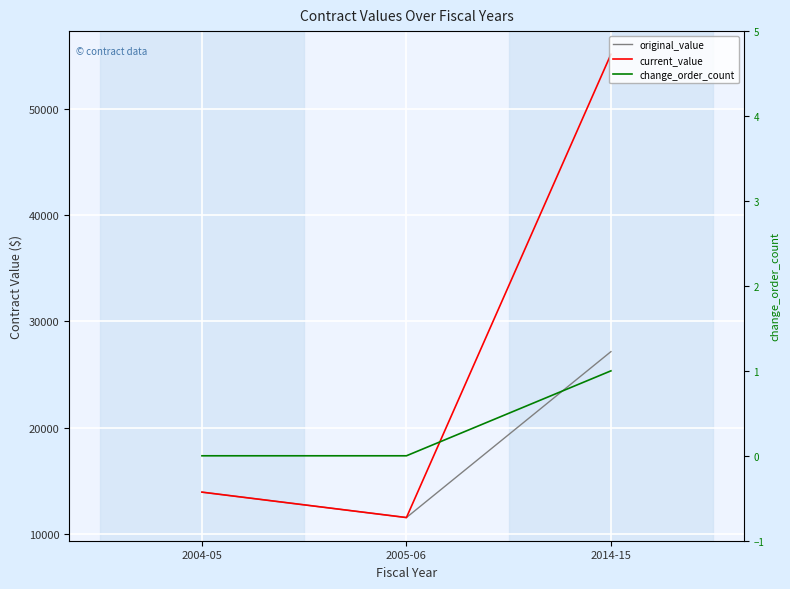

Which series has the largest range (max minus min)?

current_value